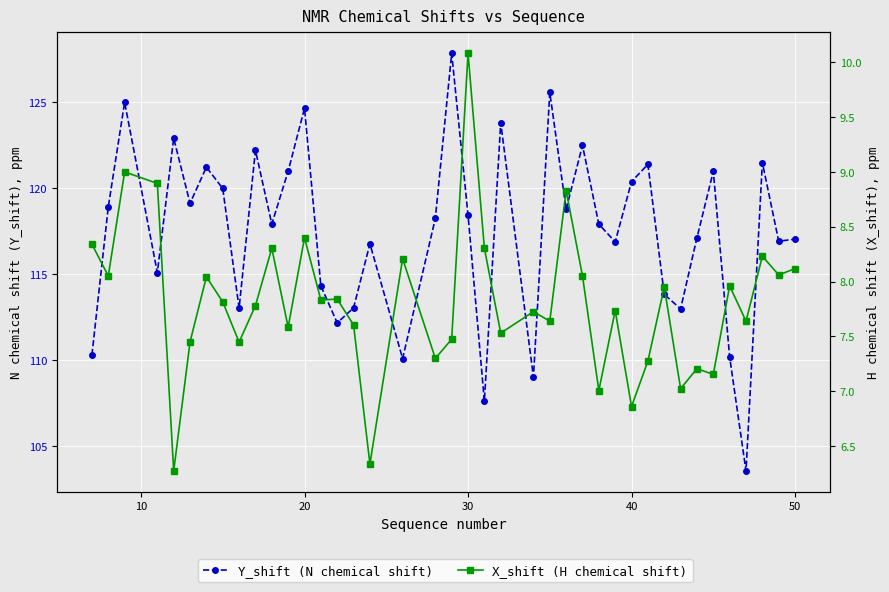

How many data points in X_shift (H chemical shift) are less than 7?

3